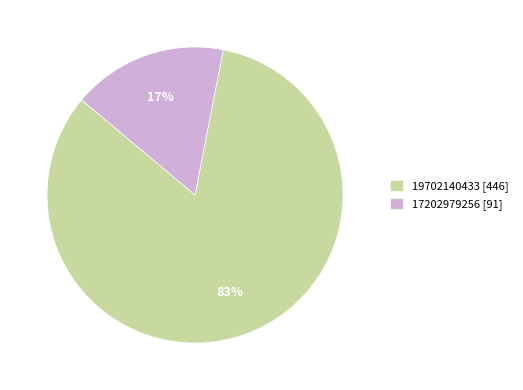

Count the number of slices in the pie.

2